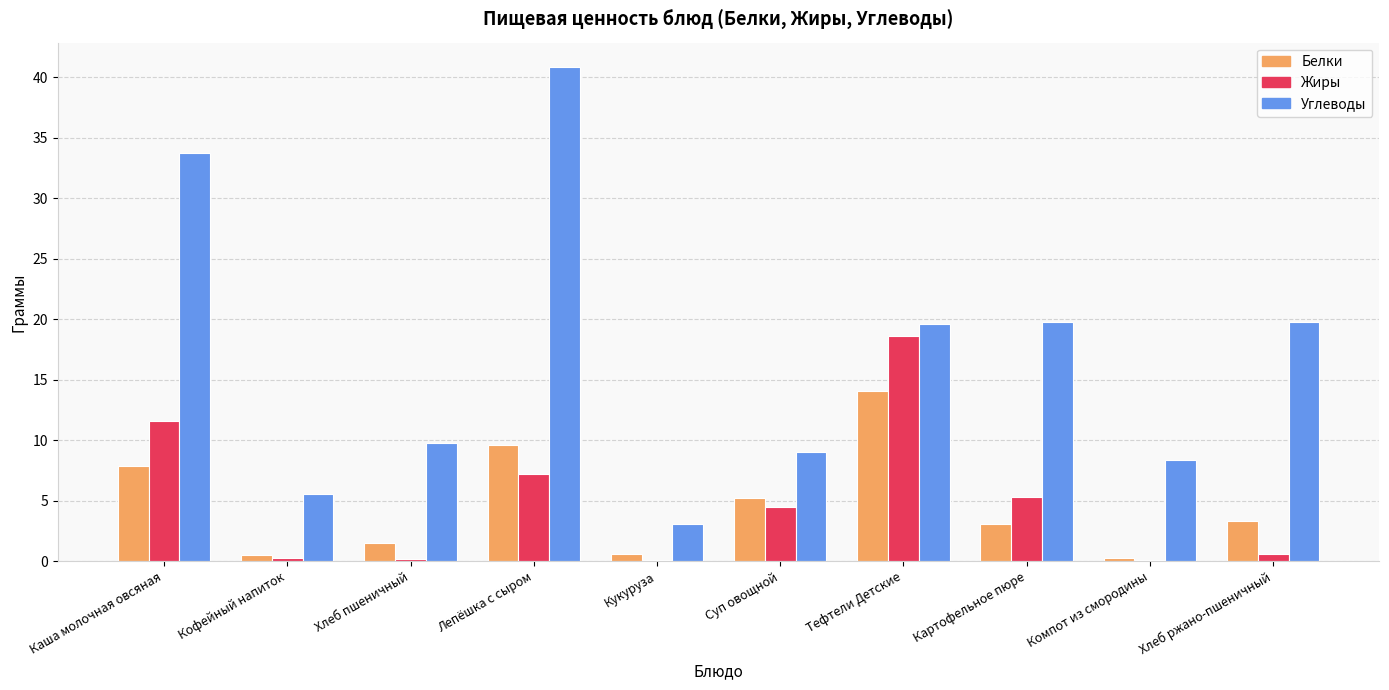

What is the maximum value for Белки?

14.1